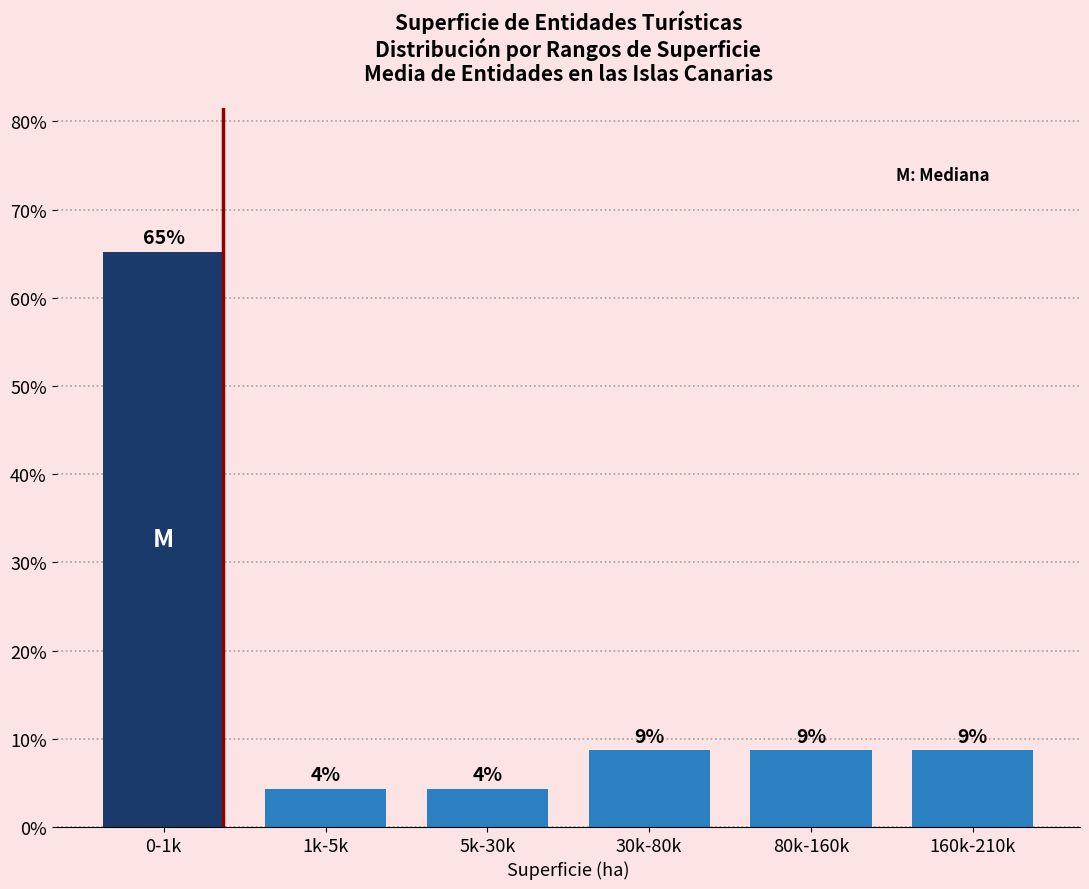

How many bars are there in total?

6